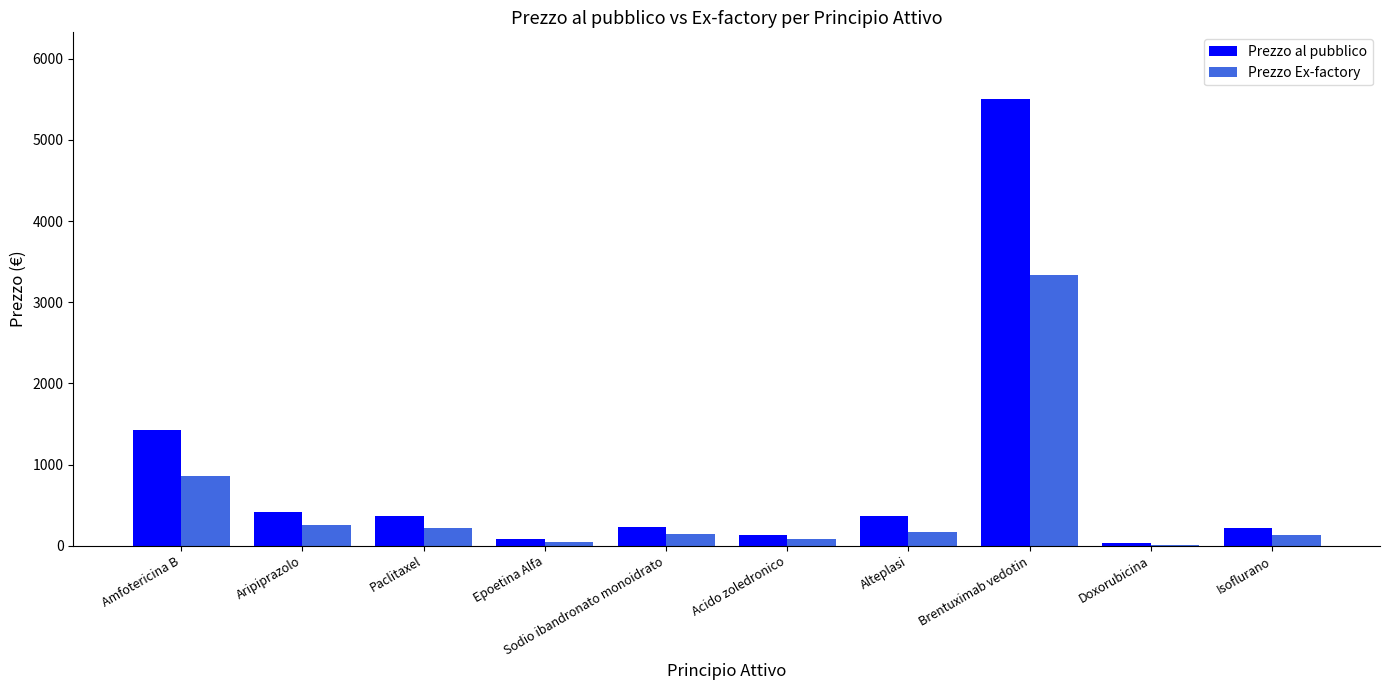

Is the value of Prezzo Ex-factory at Isoflurano greater than the value of Prezzo al pubblico at Paclitaxel?

No